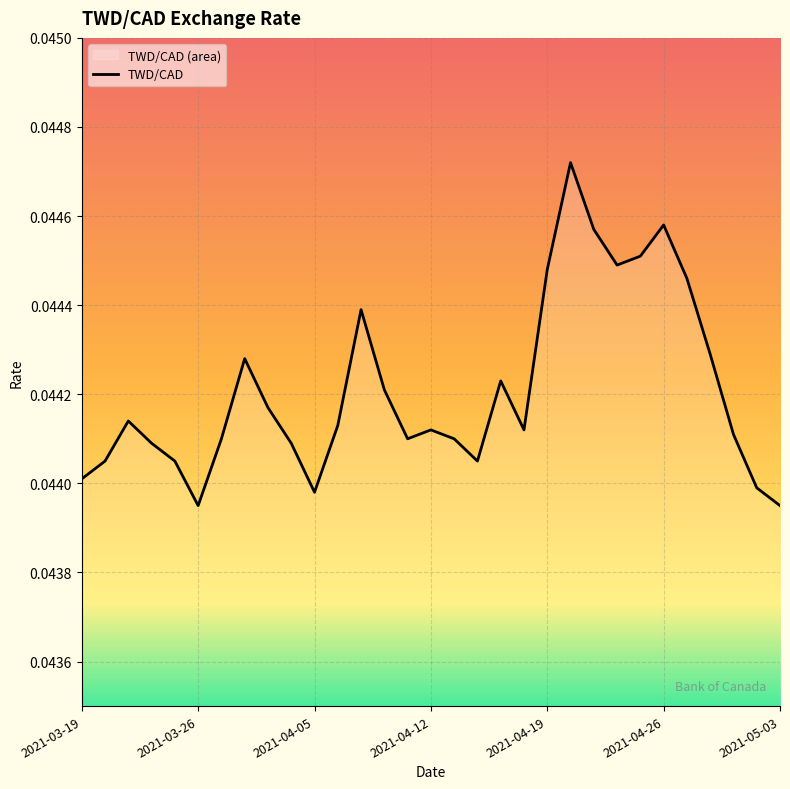

The value at 2021-04-12 is 0.1. True or false?

False